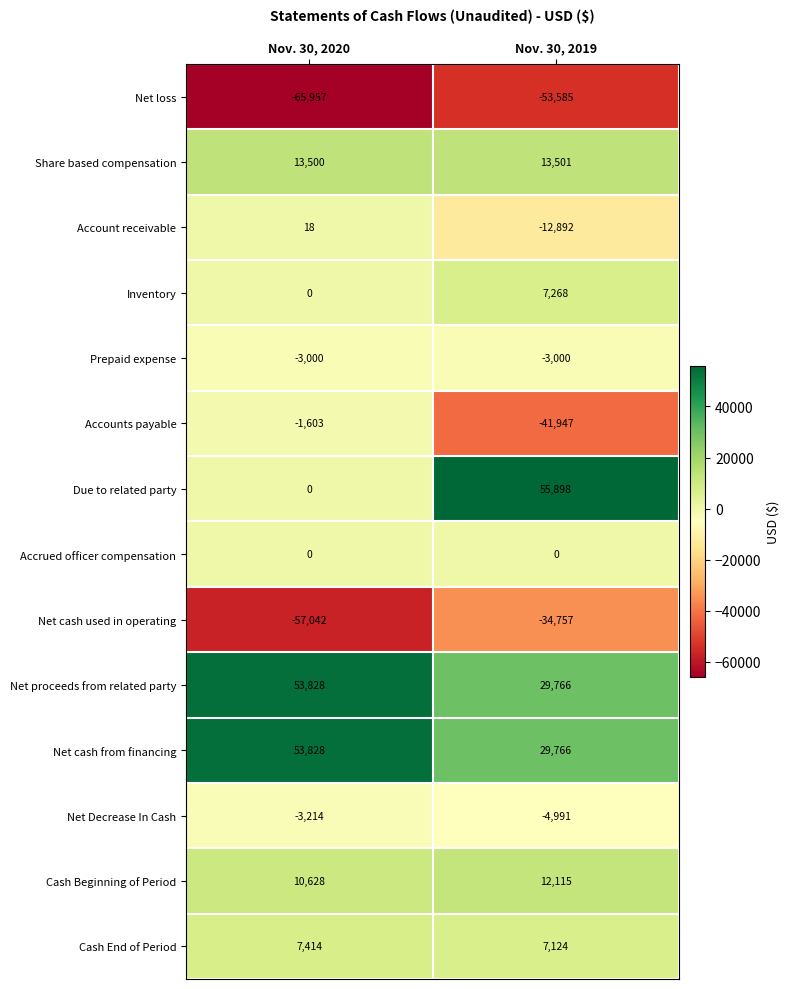

What is the smallest value displayed?

-65957